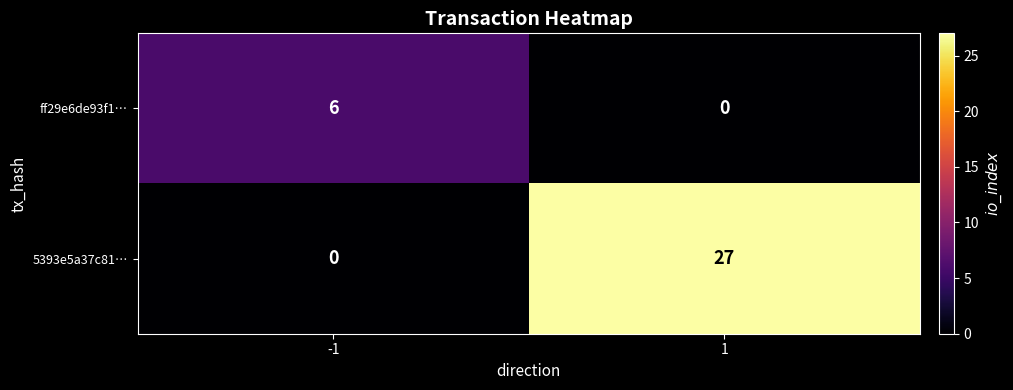

What is the maximum value shown in the chart?

27